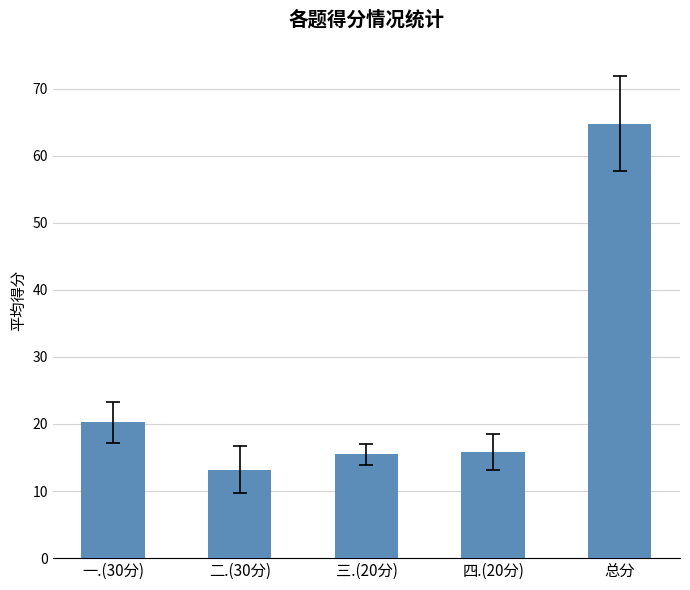

What is the difference between the values at 总分 and 三.(20分)?

49.3